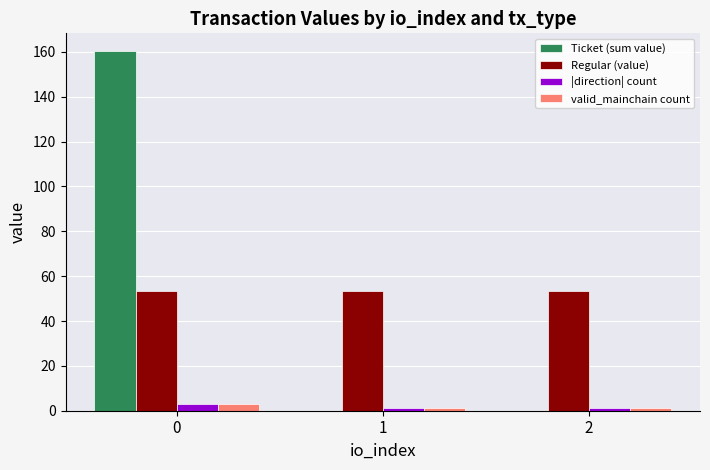

How many groups of bars are there?

3